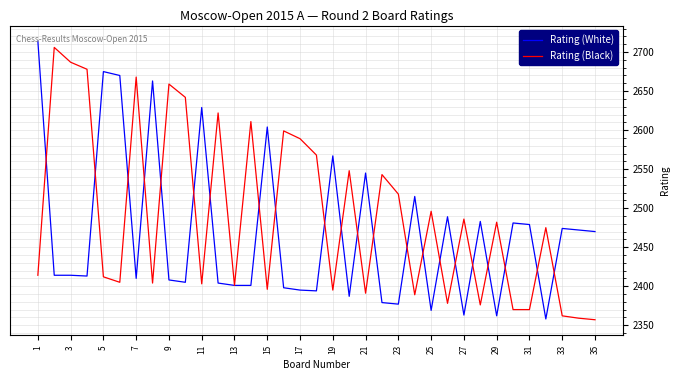

List the series in order of their overall mean, lowest first.

Rating (White), Rating (Black)